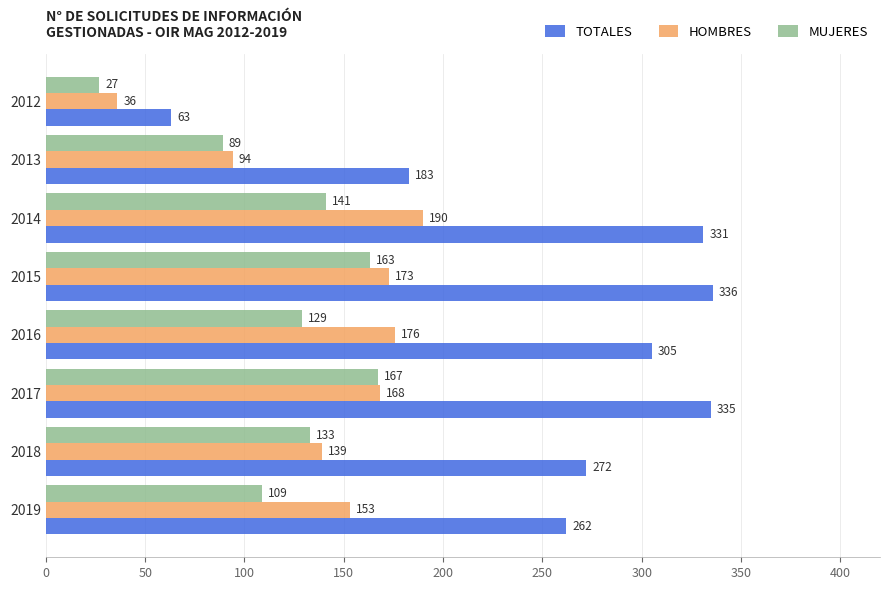

Which series has the widest spread of values?

TOTALES